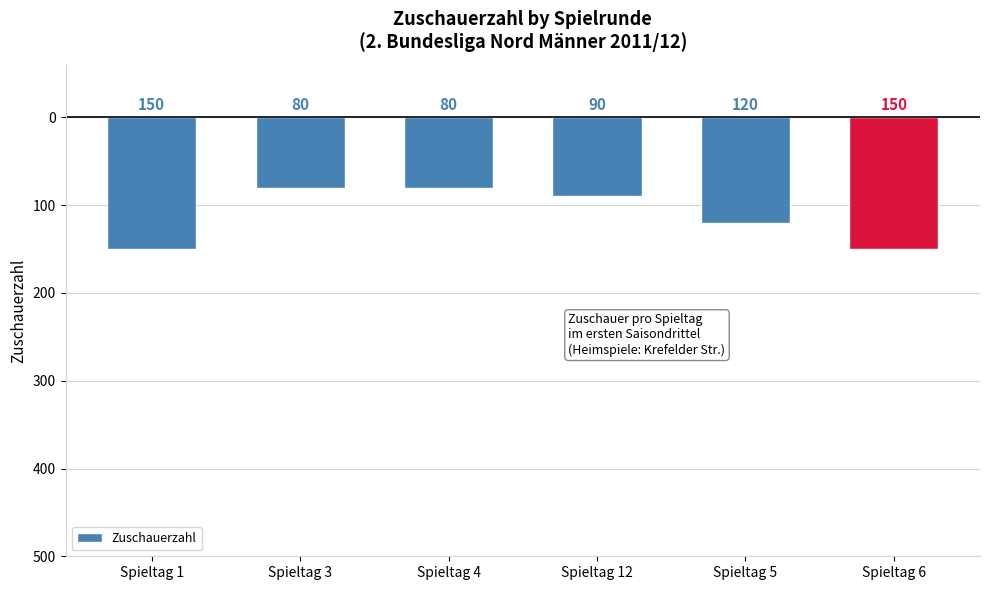

Which label corresponds to the smallest value in the chart?

Spieltag 1